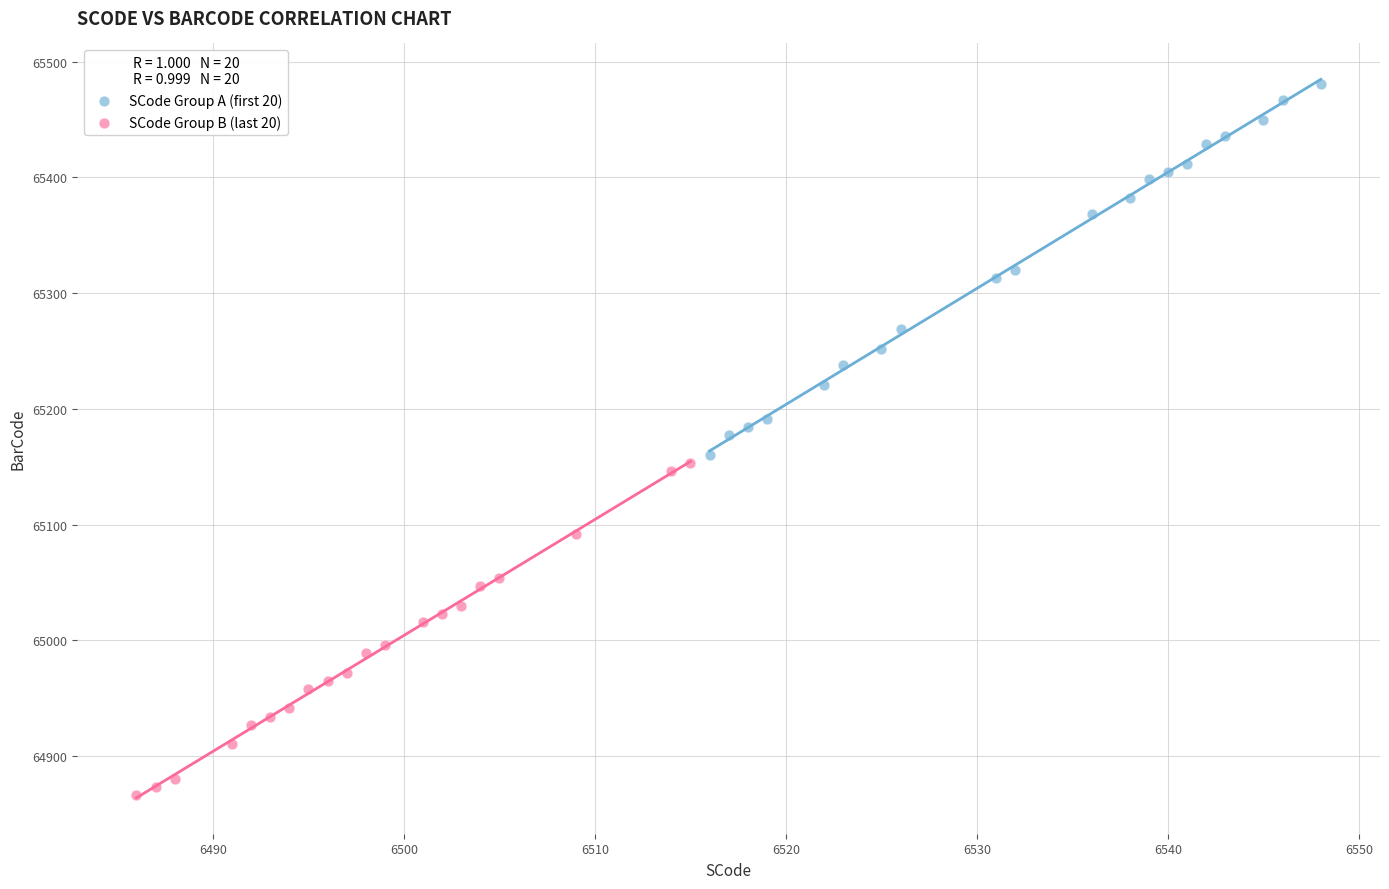

Which series has the largest Y range (max minus min)?

SCode Group A (first 20)